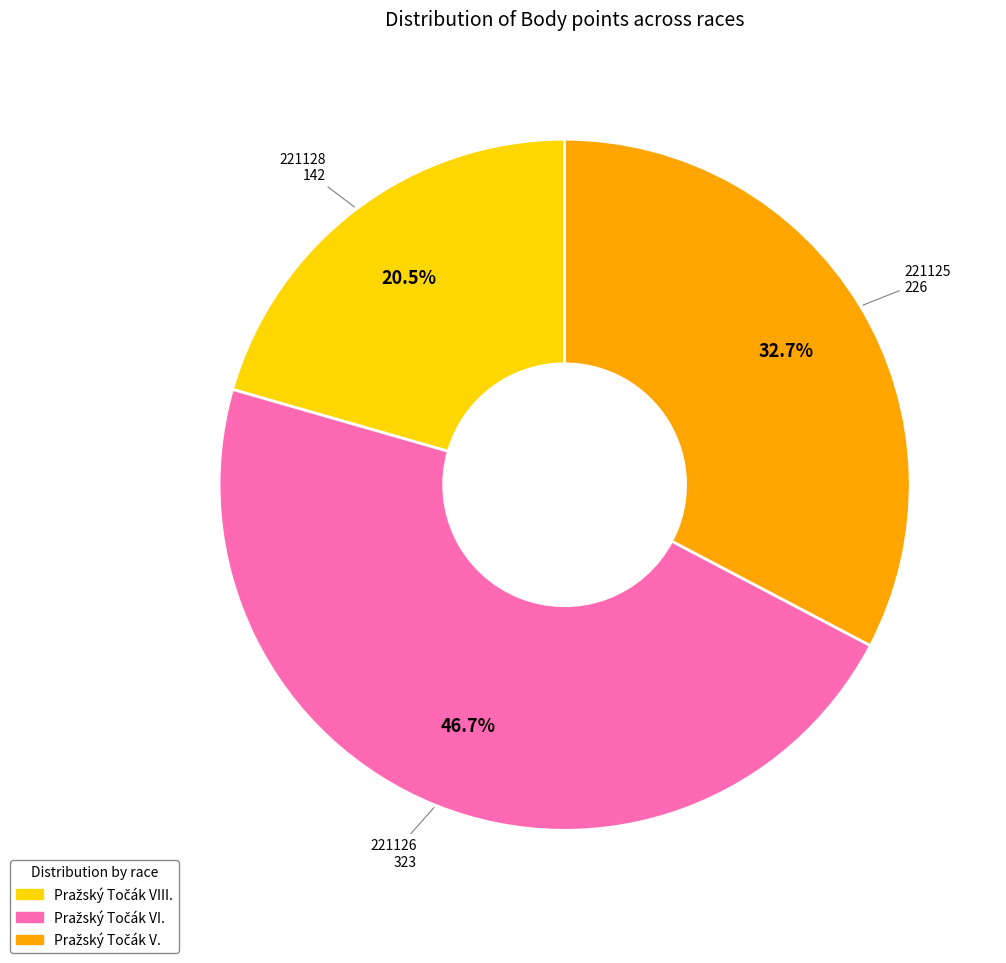

Is there any slice that represents more than half of the pie?

No